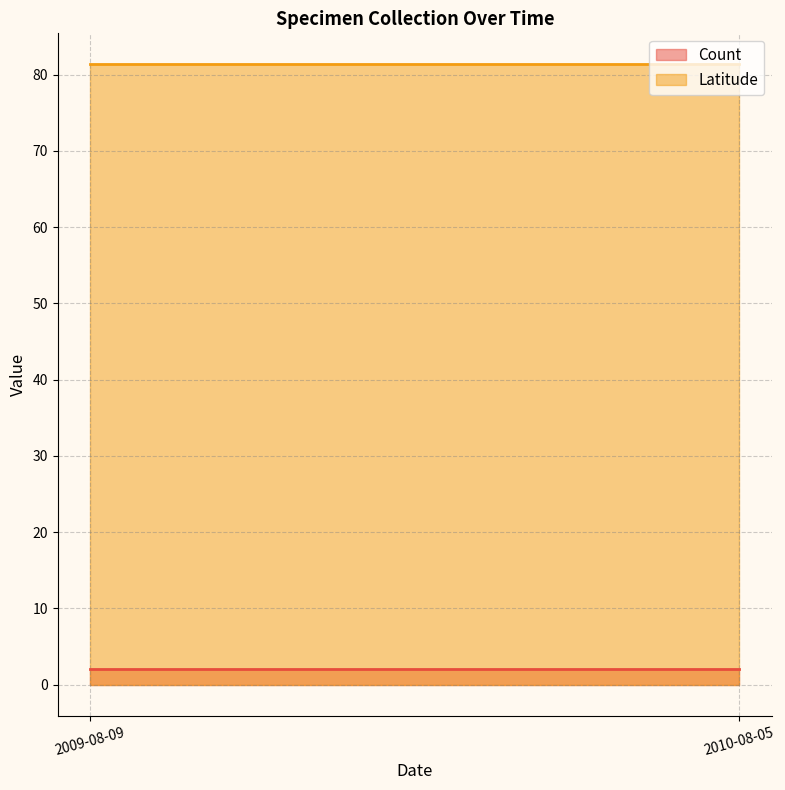

The Latitude series shows 56.6 at 2009-08-09. True or false?

False